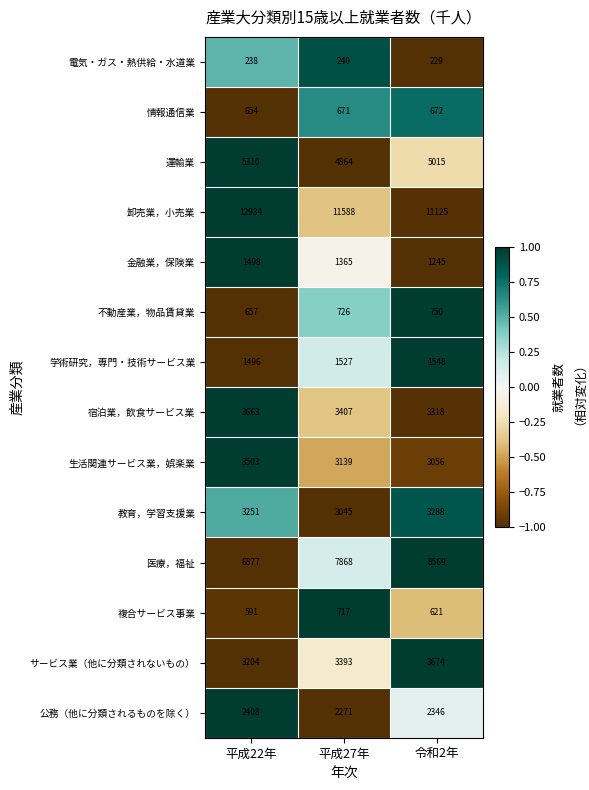

How many data points does each series have?

3